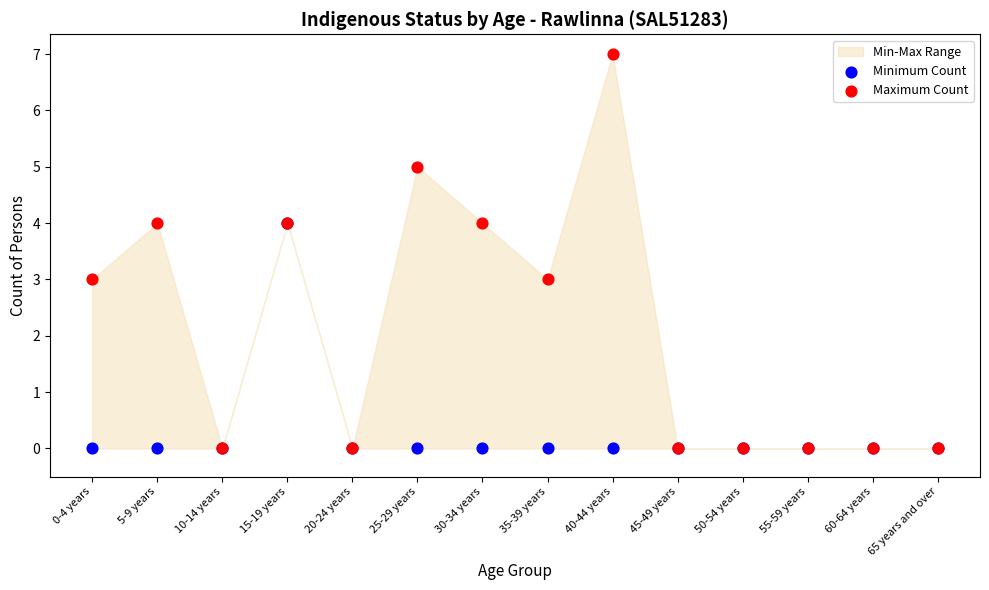

Which series contains the lowest Y value?

Minimum Count